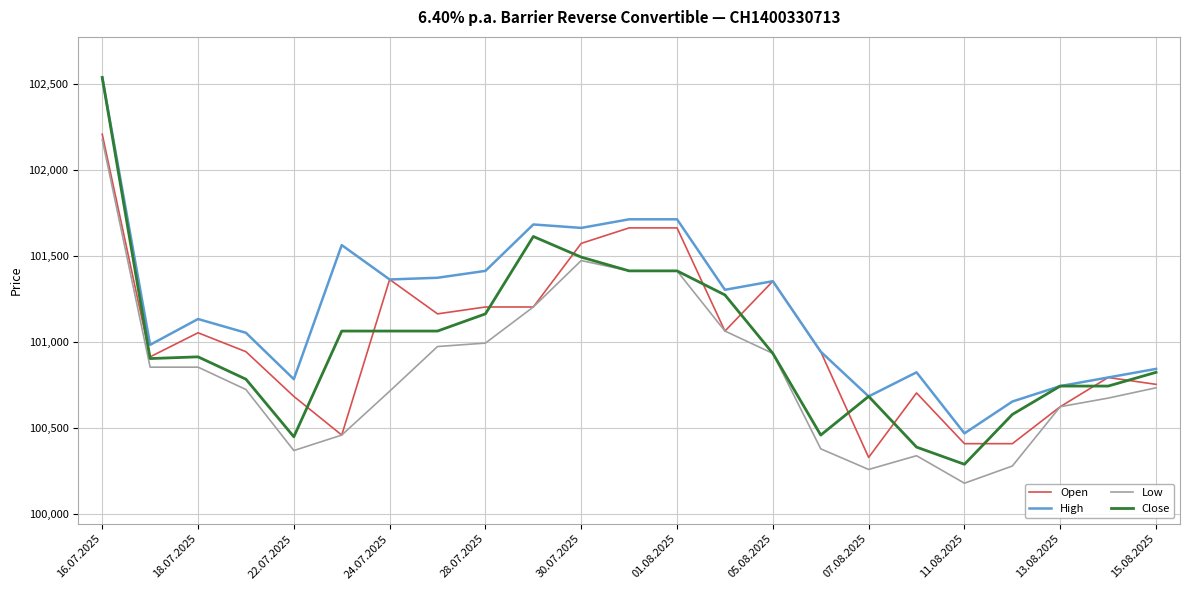

True or false: Low and High cross at least once.

False